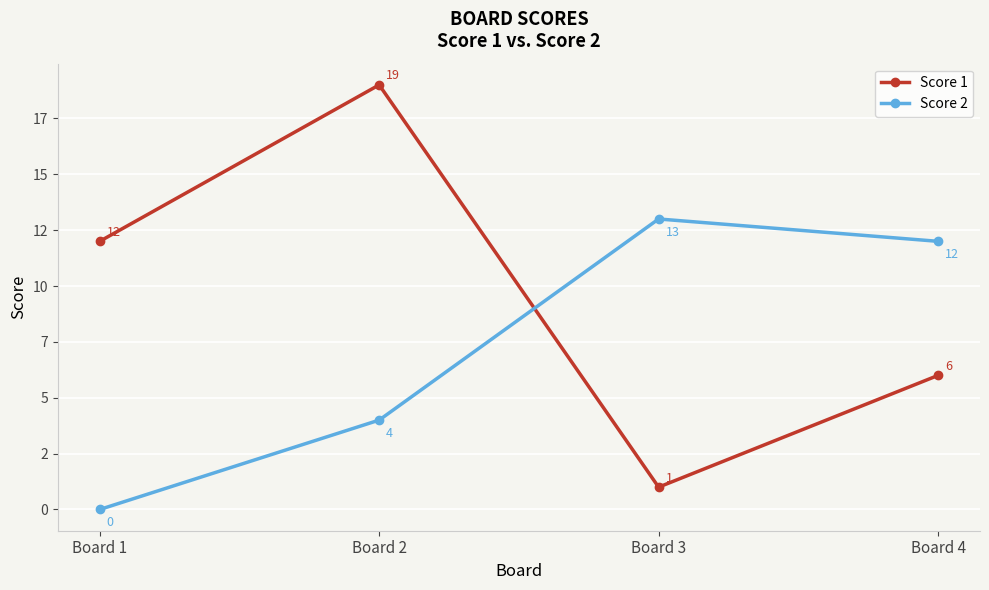

Does the chart have visible grid lines?

Yes